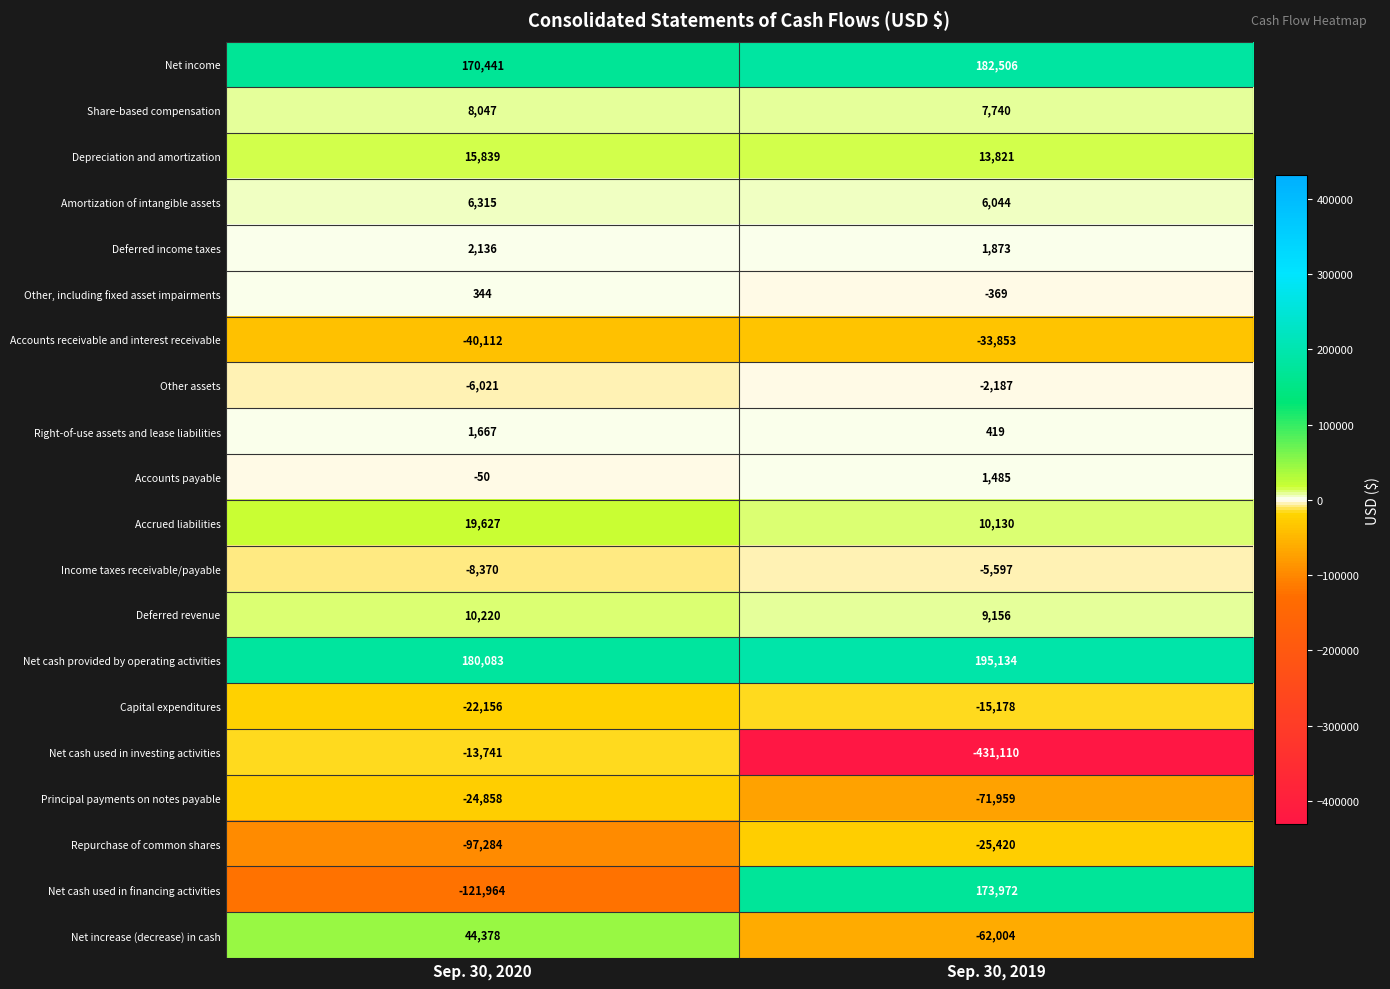

Where is Other assets nearest to the value -4104?

Sep. 30, 2020